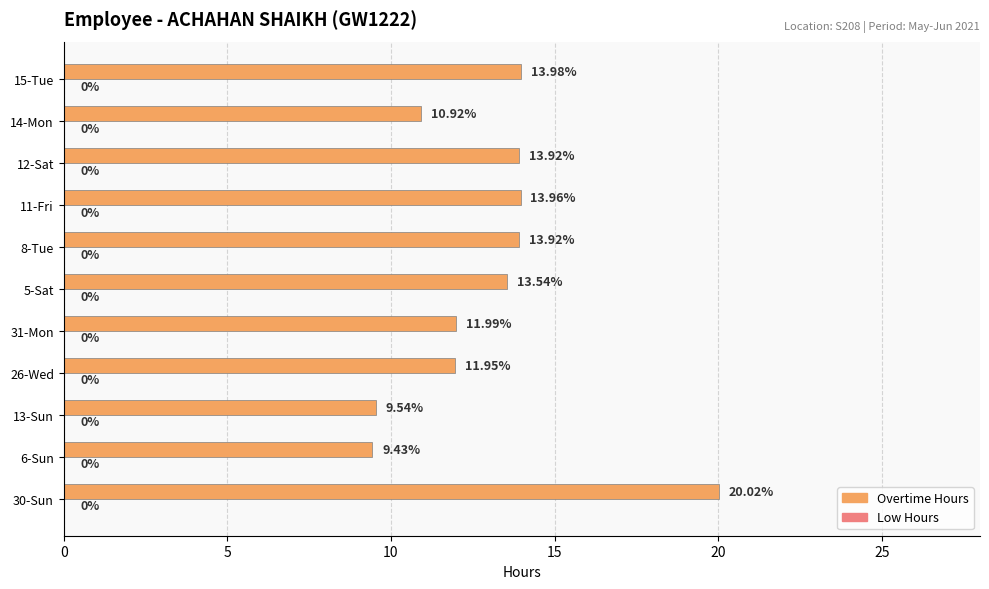

How many data points does each series have?

11